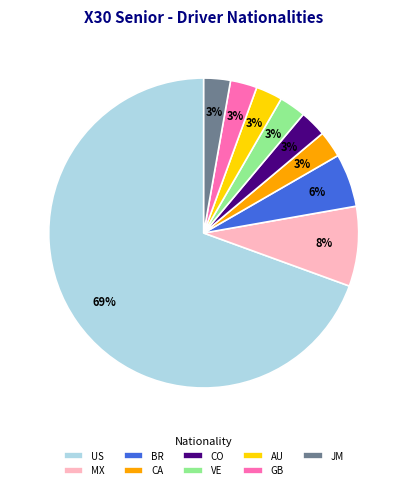

To the nearest percent, what portion does GB represent?

3%